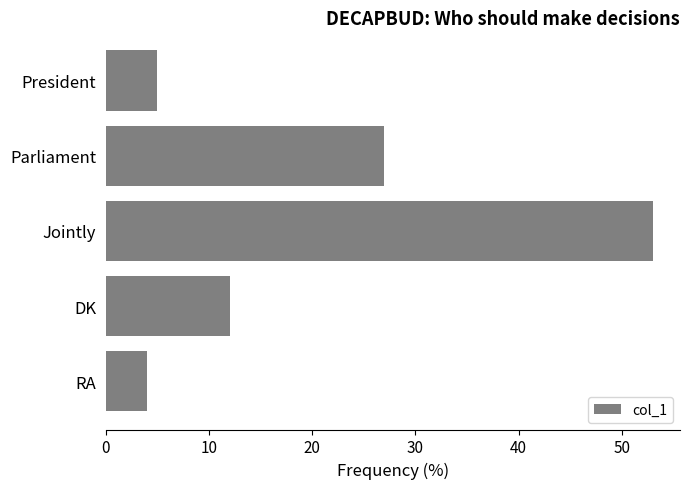

Rank the categories by value from lowest to highest.

RA, President, DK, Parliament, Jointly